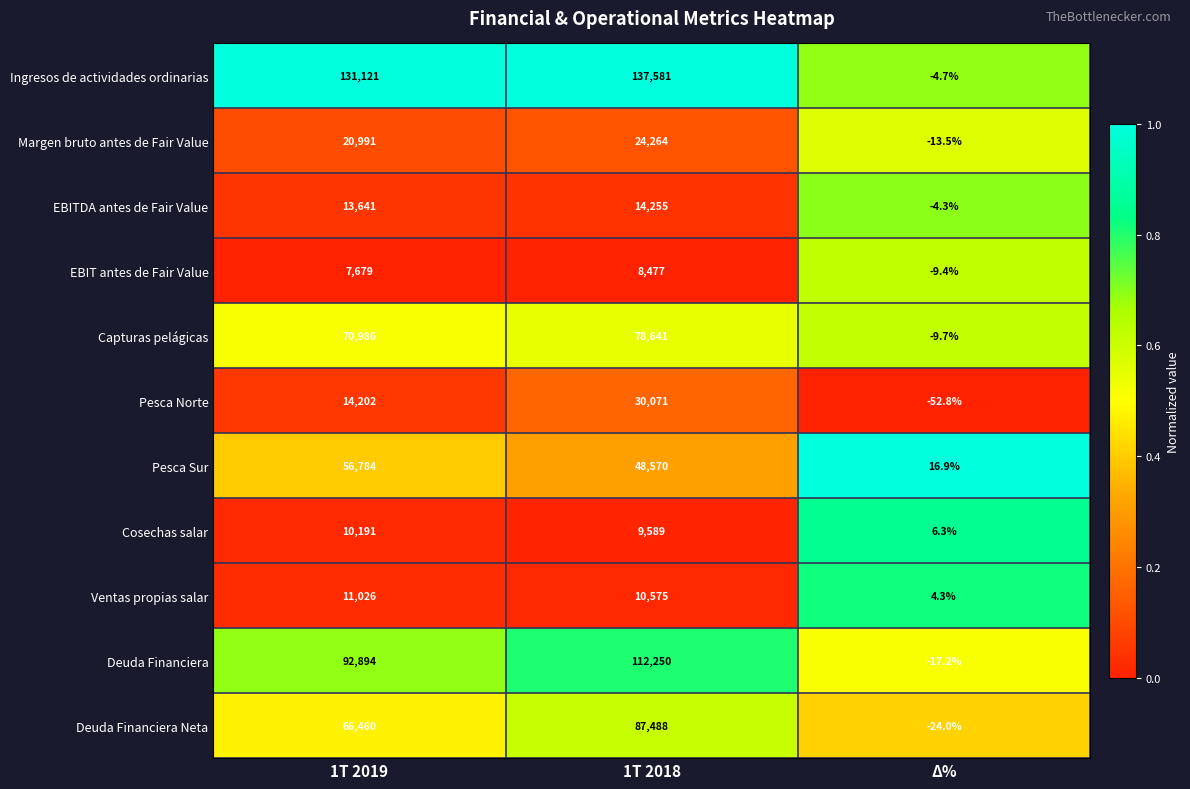

What is the difference between the maximum and minimum values in the Cosechas salar series?

10184.7